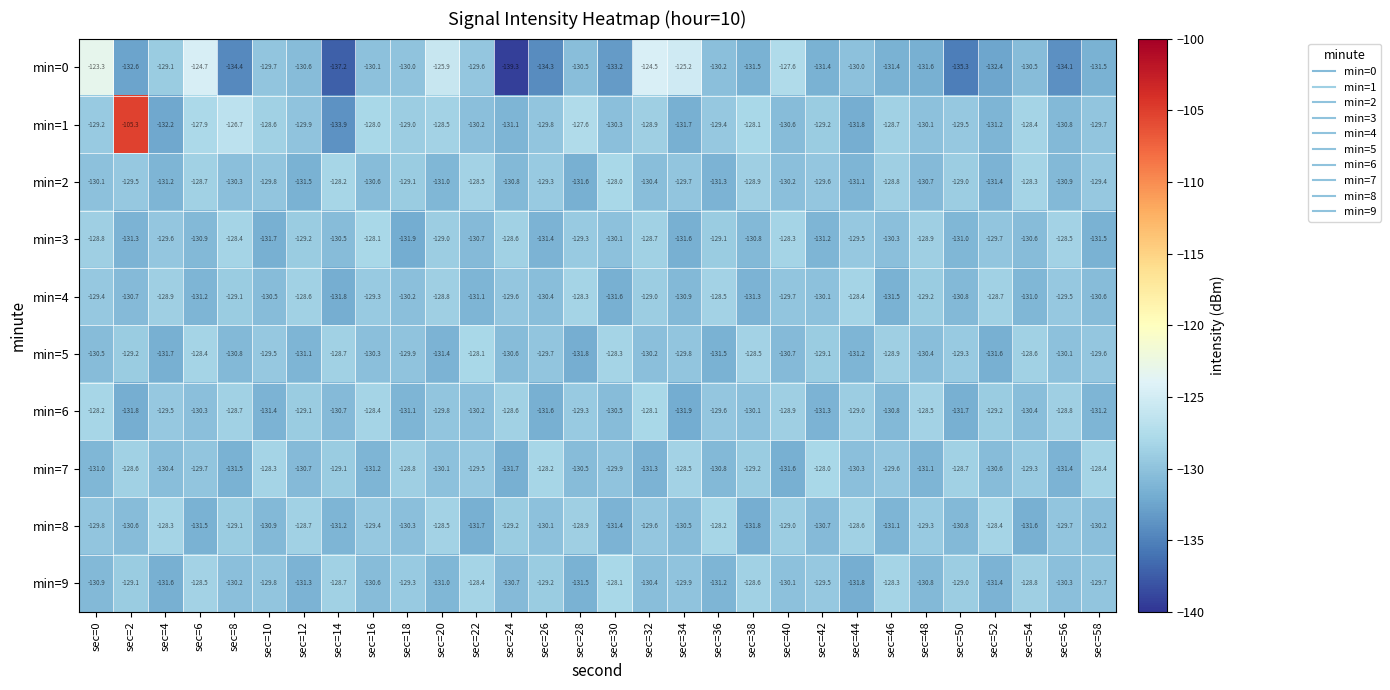

Rank the categories by min=5 value from lowest to highest.

sec=28, sec=4, sec=52, sec=36, sec=20, sec=44, sec=12, sec=8, sec=40, sec=24, sec=0, sec=48, sec=16, sec=32, sec=56, sec=18, sec=34, sec=26, sec=58, sec=10, sec=50, sec=2, sec=42, sec=46, sec=14, sec=54, sec=38, sec=6, sec=30, sec=22